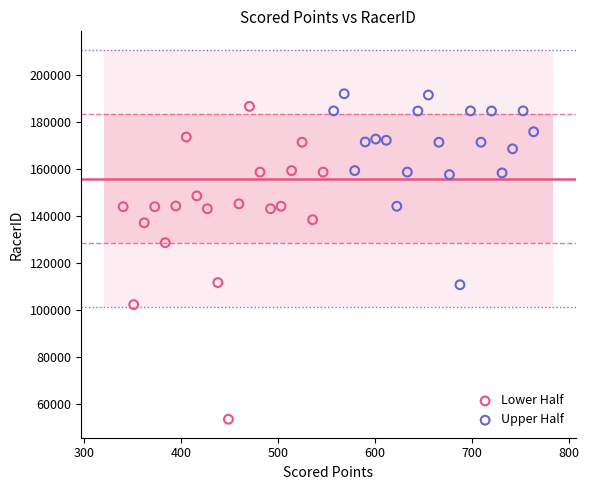

Which series has the largest Y range (max minus min)?

Lower Half